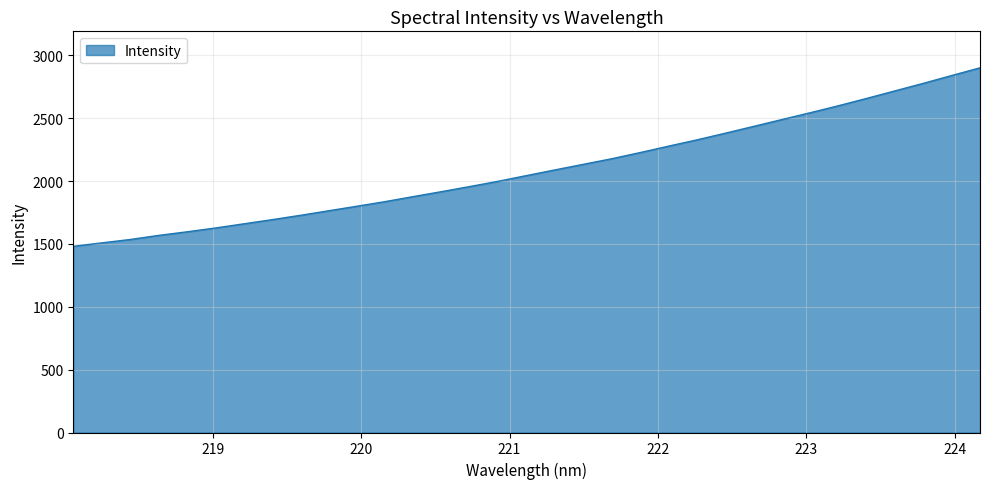

What is the greatest value displayed?

2901.9